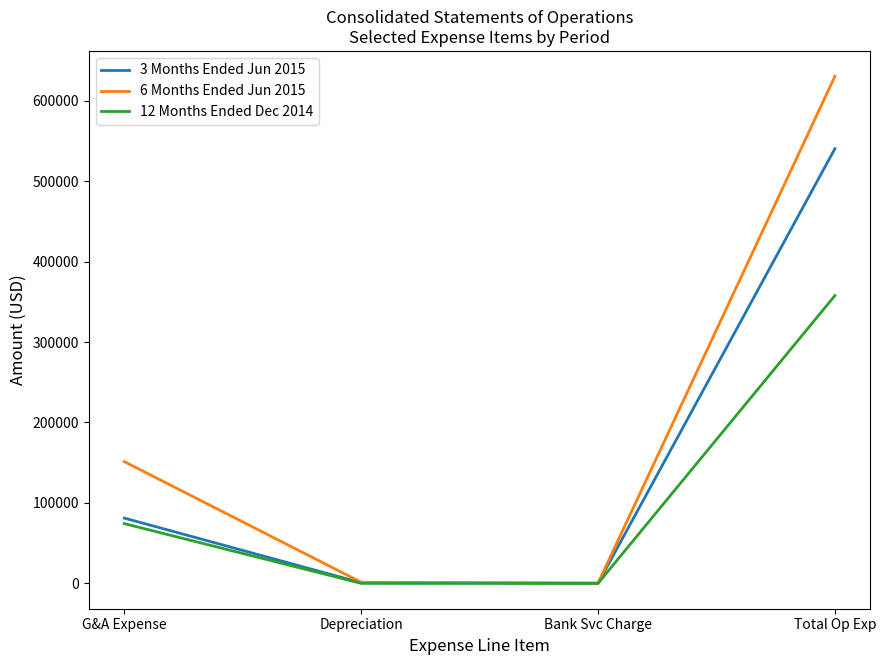

True or false: 12 Months Ended Dec 2014 has a value of 37291 at G&A Expense.

False